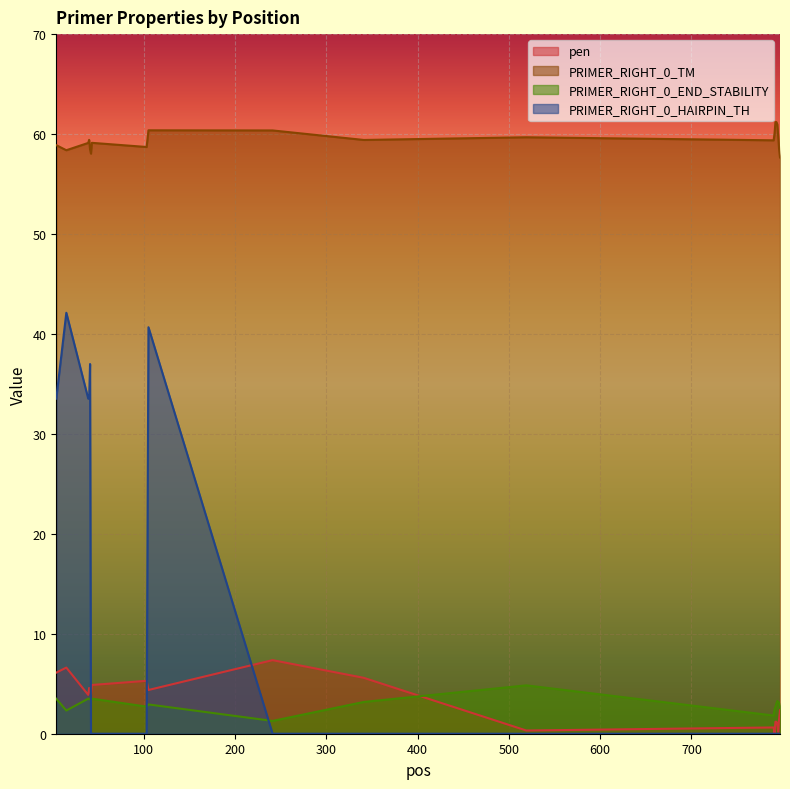

Reading right to left, what are all the values shown in this chart?

pen: 797=2.3	796=1.5	795=0.2	794=1.0	793=1.2	792=1.2	791=0.0	790=0.6	519=0.3	341=5.6	241=7.4	105=4.4	103=5.3	43=4.9	42=4.0	41=4.5	40=4.6	39=3.9	15=6.6	4=6.1
PRIMER_RIGHT_0_TM: 797=57.7	796=58.5	795=59.8	794=61.0	793=61.2	792=61.2	791=60.0	790=59.4	519=59.7	341=59.4	241=60.4	105=60.4	103=58.7	43=59.1	42=58.0	41=58.5	40=59.4	39=59.1	15=58.4	4=58.9
PRIMER_RIGHT_0_END_STABILITY: 797=2.8	796=3.1	795=3.2	794=3.3	793=3.0	792=2.7	791=2.4	790=1.8	519=4.8	341=3.2	241=1.3	105=2.9	103=2.7	43=3.5	42=3.4	41=3.4	40=3.5	39=3.5	15=2.3	4=3.5
PRIMER_RIGHT_0_HAIRPIN_TH: 797=0.0	796=0.0	795=0.0	794=0.0	793=0.0	792=0.0	791=0.0	790=0.0	519=0.0	341=0.0	241=0.0	105=40.7	103=0.0	43=0.0	42=0.0	41=37.0	40=33.5	39=33.5	15=42.1	4=33.5